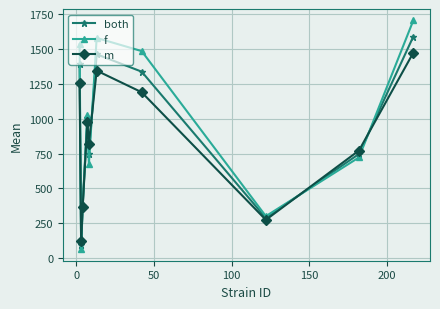

What is the value of the both point at the 6th from the left?

1463.7